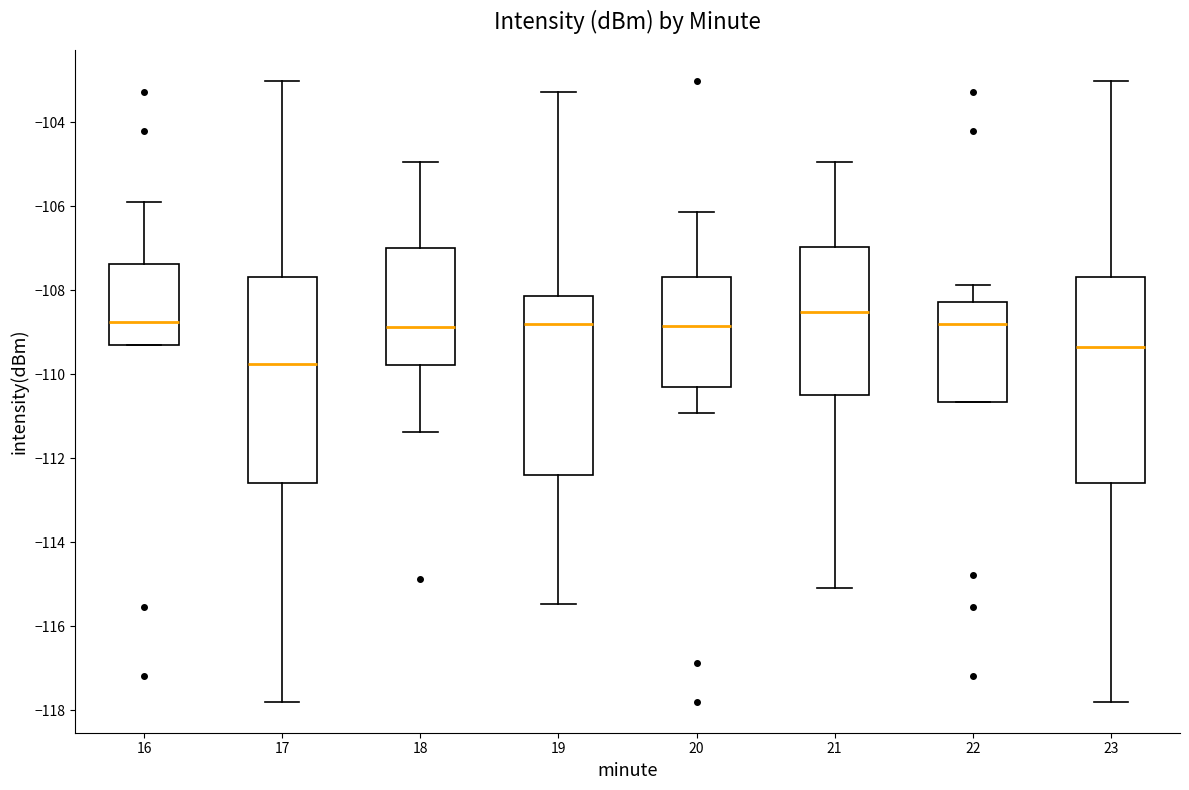

Reading left to right, read every box against the y-axis: the position of its median line, the range the box covers, and the ends of its whiskers. The values are not printed on the chart, so give them approximately, as read against the axis.

16: median -108.8, box -109.2 to -107.4, whiskers -109.2 to -105.8
17: median -109.8, box -112.6 to -107.6, whiskers -117.8 to -103.0
18: median -108.8, box -109.8 to -107.0, whiskers -111.4 to -105.0
19: median -108.8, box -112.4 to -108.2, whiskers -115.4 to -103.2
20: median -108.8, box -110.4 to -107.6, whiskers -111.0 to -106.2
21: median -108.6, box -110.4 to -107.0, whiskers -115.0 to -105.0
22: median -108.8, box -110.6 to -108.2, whiskers -110.6 to -107.8
23: median -109.4, box -112.6 to -107.6, whiskers -117.8 to -103.0